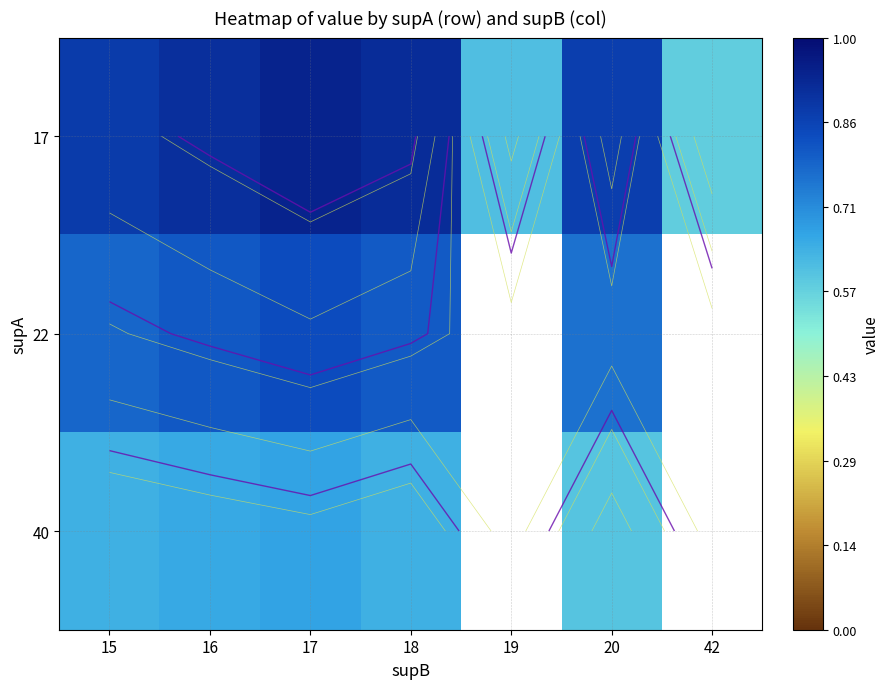

The value of 17 at 20 is 1.3. True or false?

False